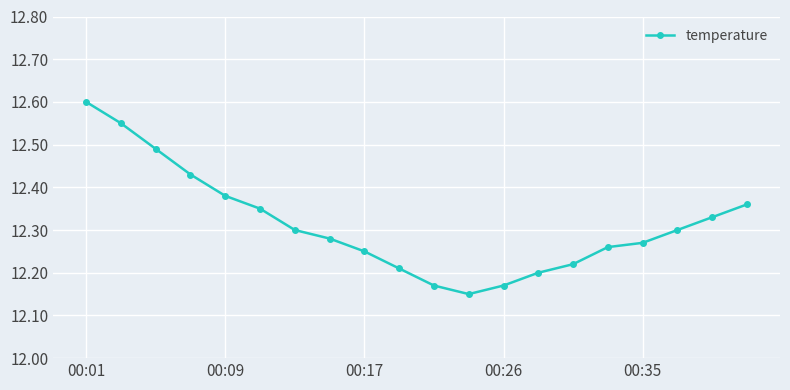

What is the difference between the second highest and minimum values?

0.4